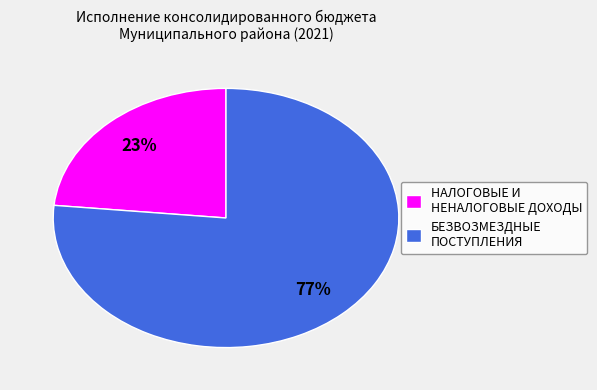

Which slice is the largest?

БЕЗВОЗМЕЗДНЫЕ ПОСТУПЛЕНИЯ